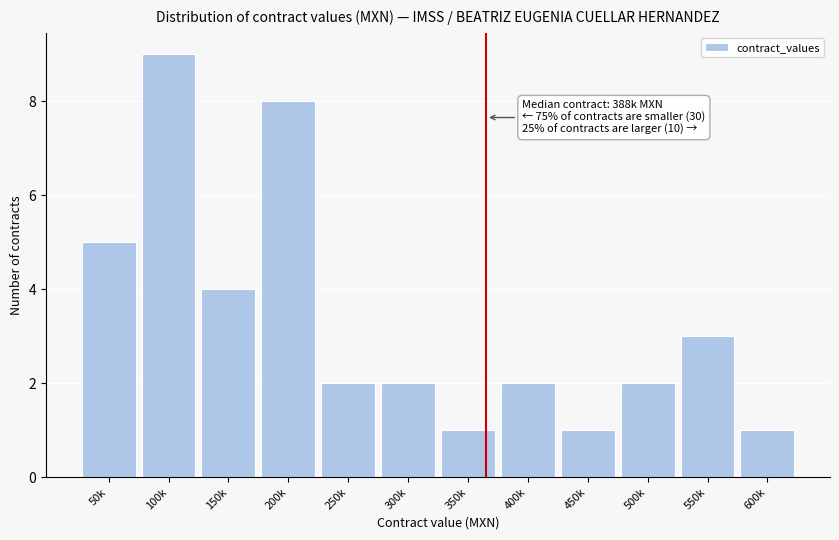

Reading right to left, transcribe all the data shown in this chart.

600k=1	550k=3	500k=2	450k=1	400k=2	350k=1	300k=2	250k=2	200k=8	150k=4	100k=9	50k=5